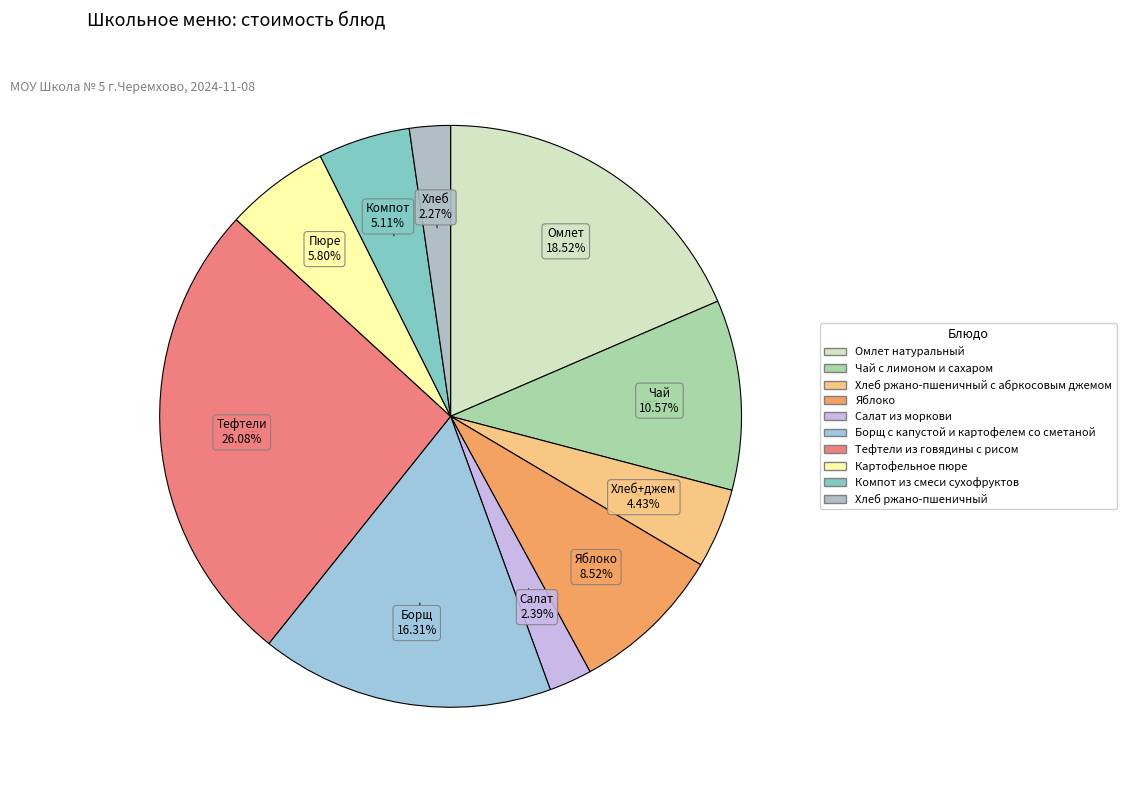

What is the smallest slice in the pie chart?

Хлеб ржано-пшеничный